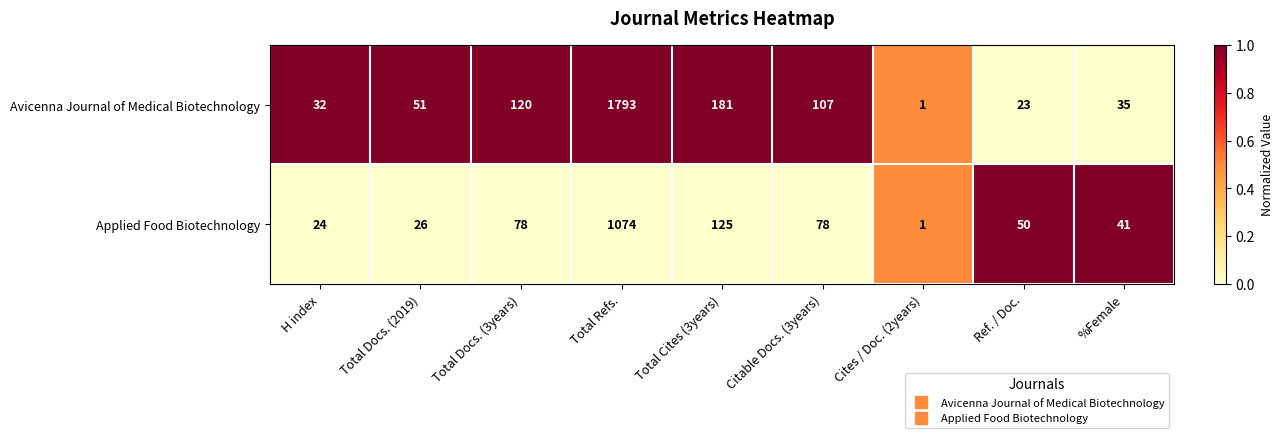

True or false: Avicenna Journal of Medical Biotechnology has a value of 639 at Total Refs..

False